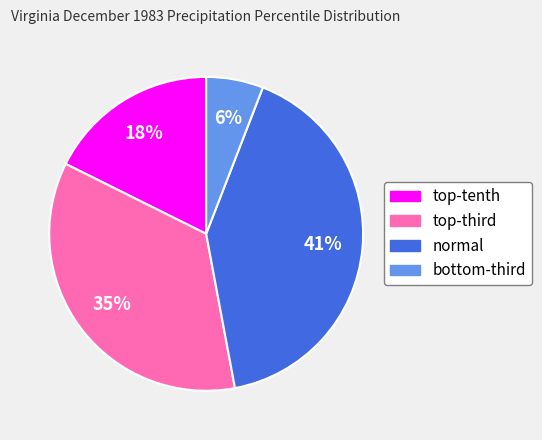

What is the largest slice in the pie chart?

normal